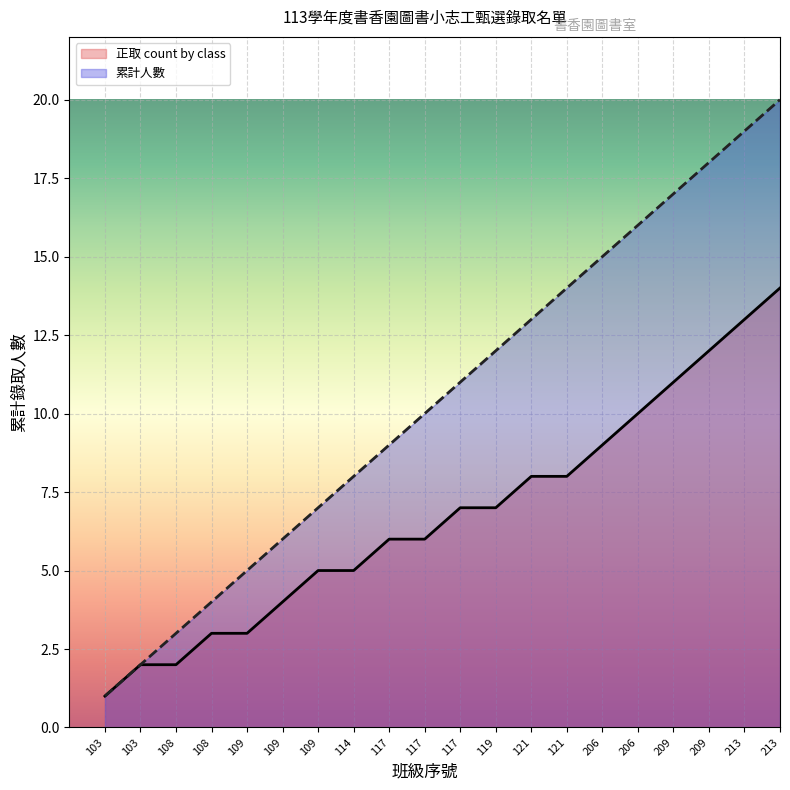

Rank the series by their average value, from highest to lowest.

累計人數, 正取 count by class